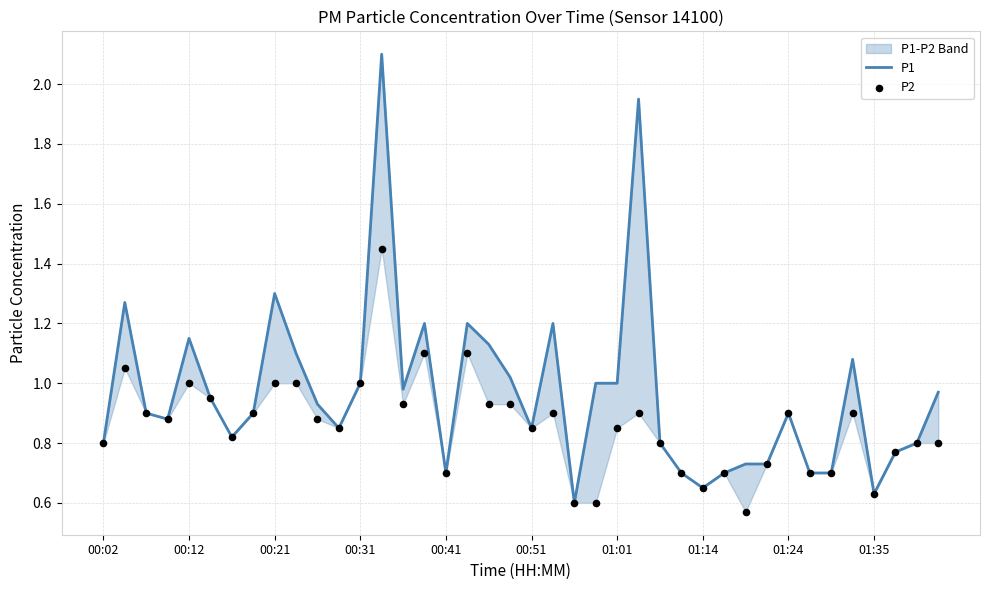

At which category is the sum across all series the highest?

13